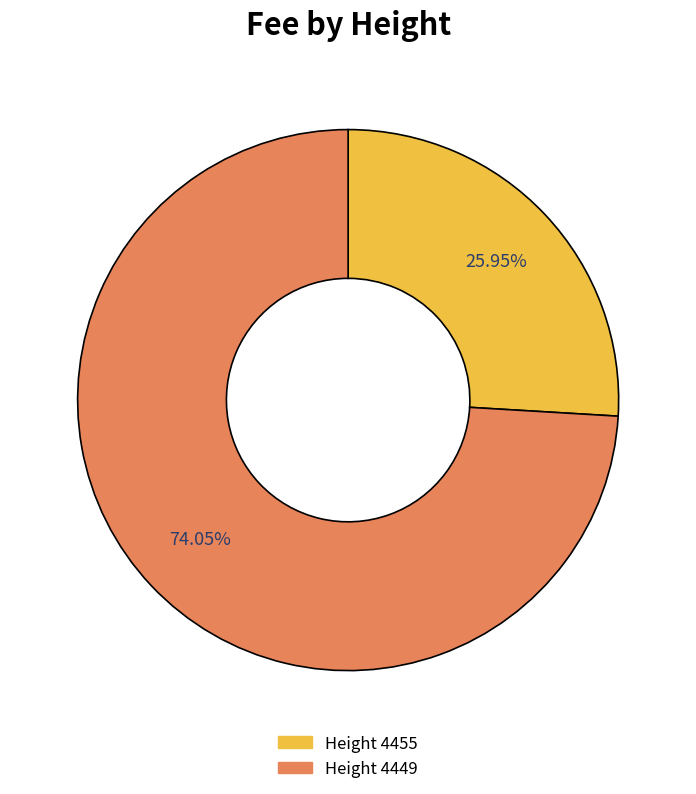

Count the number of slices in the pie.

2